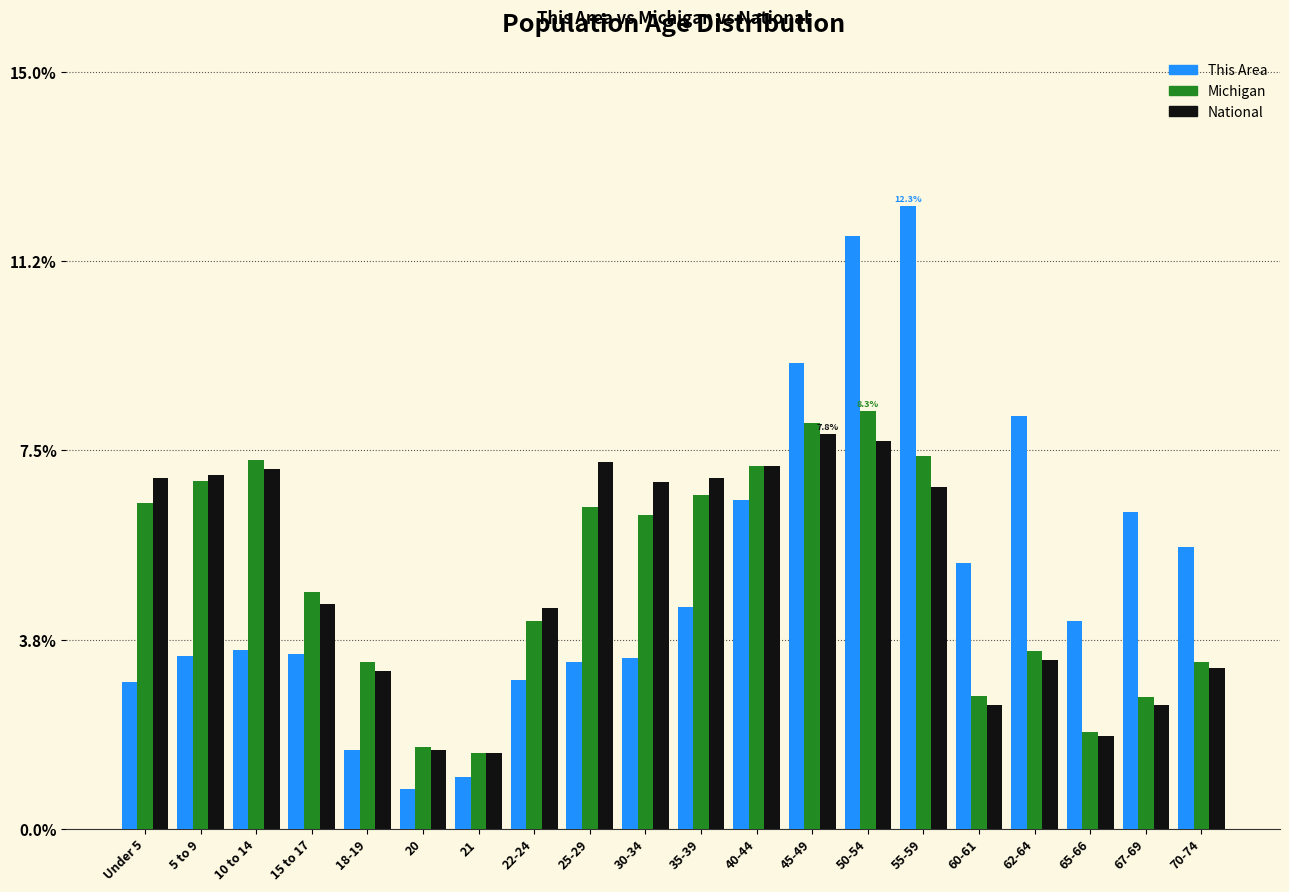

The National series shows 7.0 at 5 to 9. True or false?

True